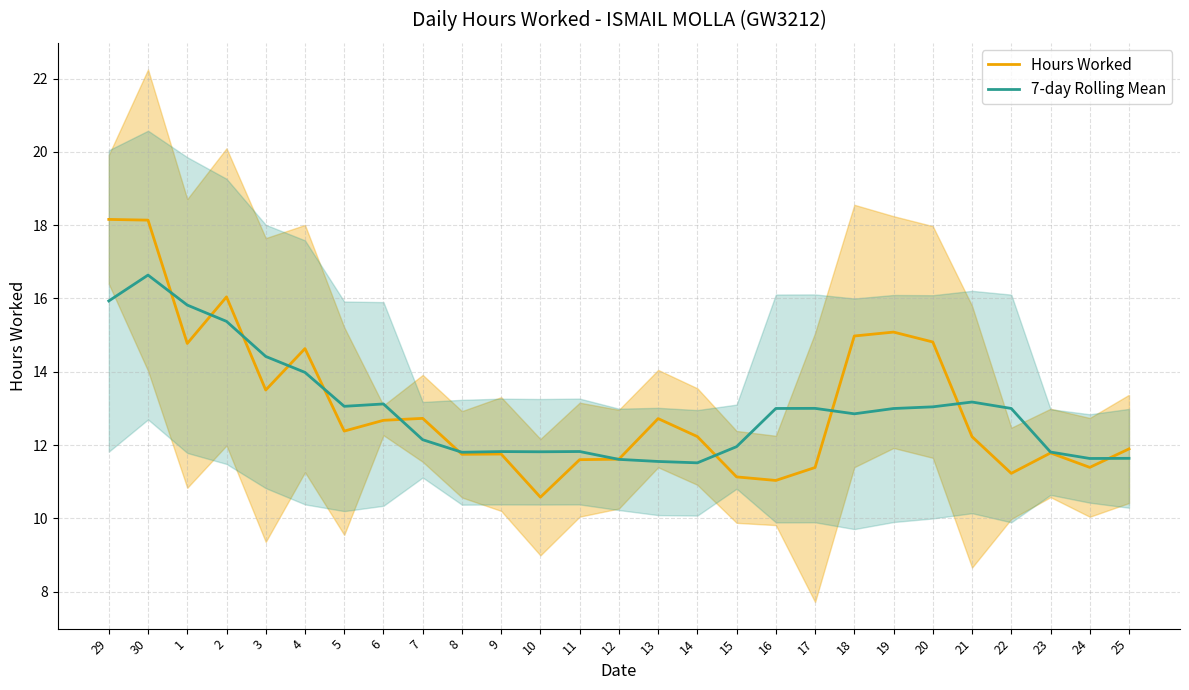

What is the average value of the 7-day Rolling Mean series?

13.0